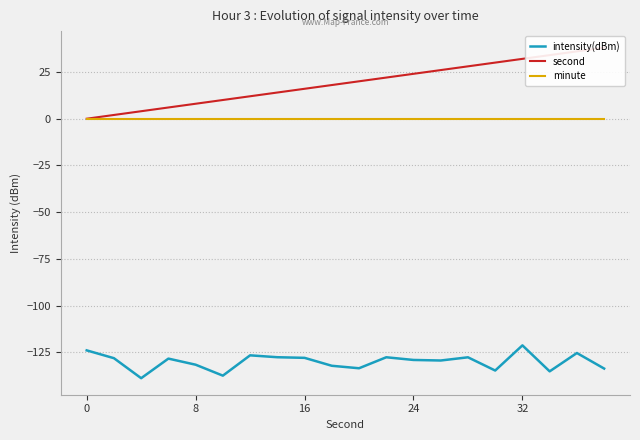

True or false: intensity(dBm) and minute cross at least once.

False